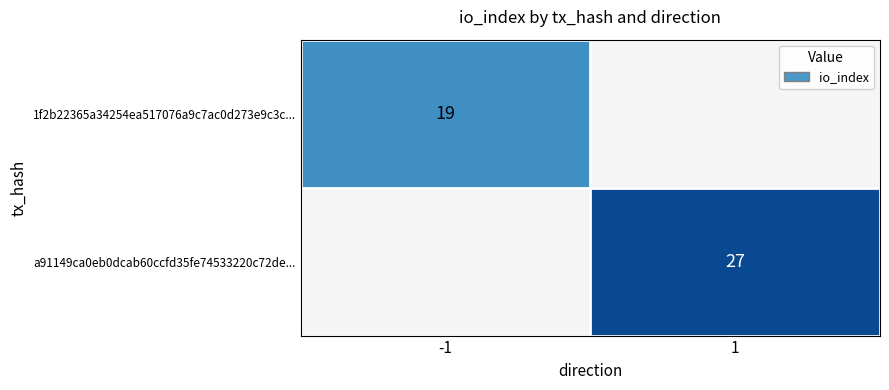

The value of a91149ca0eb0dcab60ccfd35fe74533220c72de... at 1 is 47. True or false?

False